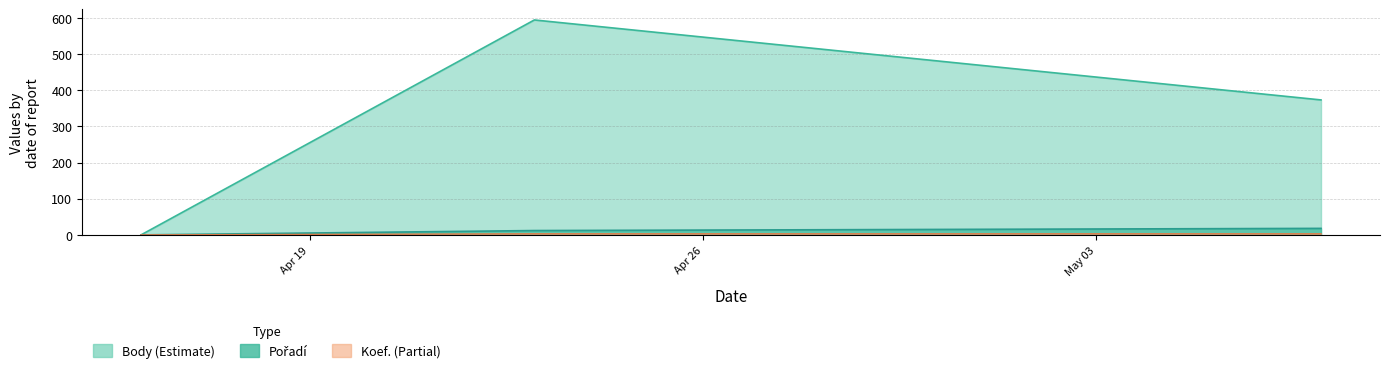

What is the difference between the Pořadí values at 2011-05-07 and 2011-04-23?

6